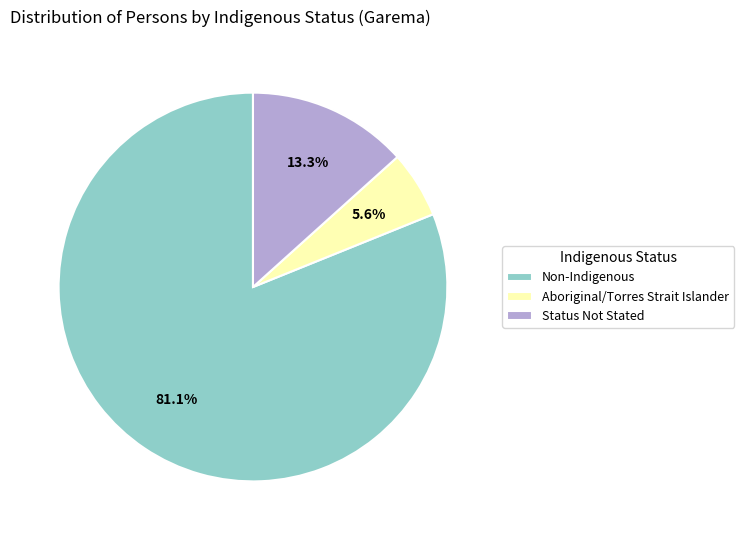

To the nearest percent, what is the difference between the largest and smallest slice percentages?

76%